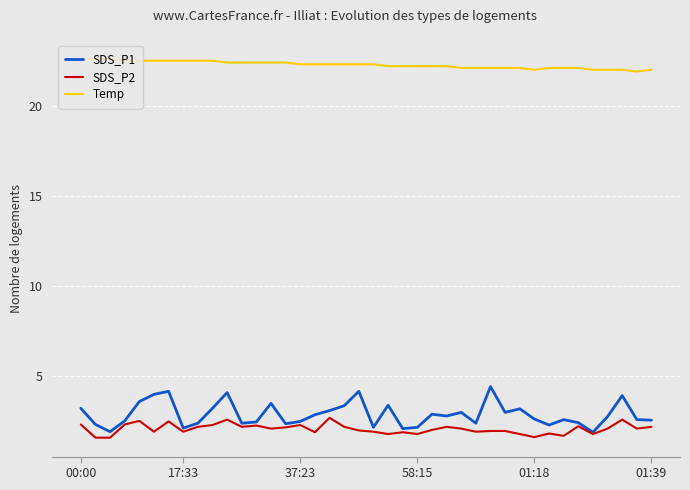

True or false: Temp and SDS_P1 cross at least once.

False